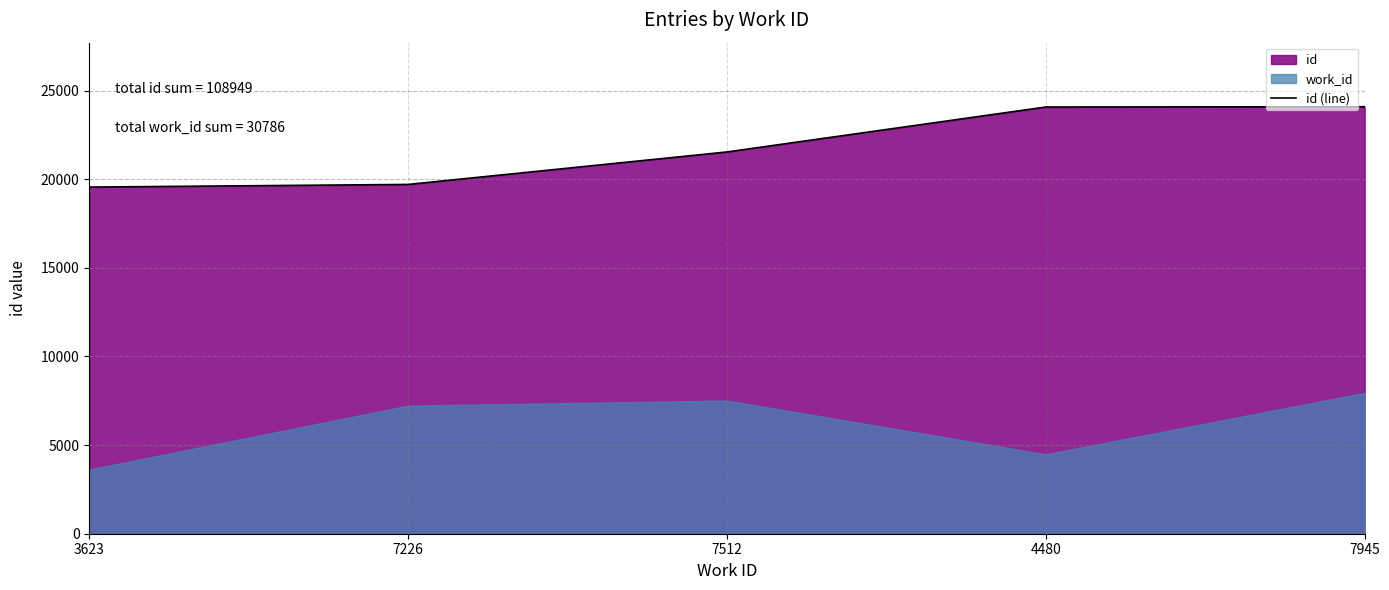

What is the change in value from 4480 to 7945?

+17